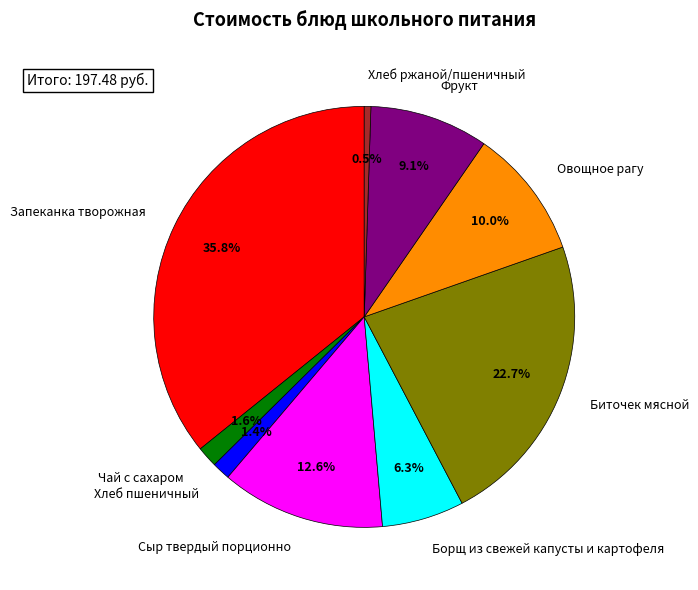

Is the sum of Запеканка творожная and Хлеб ржаной/пшеничный greater than half?

No